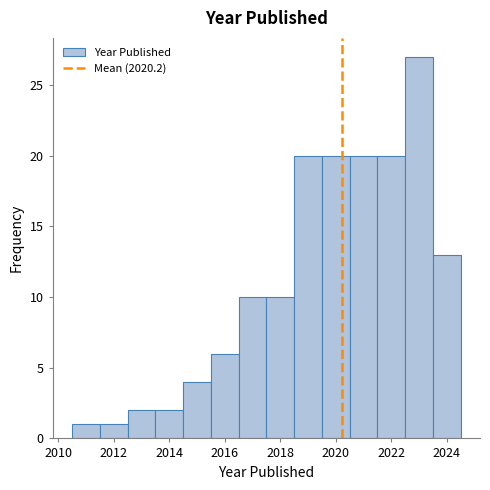

Reading left to right, list every bar in this chart as the range it spans on the x-axis followed by its height. Neither the bar edges nor the heights are printed on the chart, so give them approximately, as read against the axes.

2010.5 to 2011.5: 1
2011.5 to 2012.5: 1
2012.5 to 2013.5: 2
2013.5 to 2014.5: 2
2014.5 to 2015.5: 4
2015.5 to 2016.5: 6
2016.5 to 2017.5: 10
2017.5 to 2018.5: 10
2018.5 to 2019.5: 20
2019.5 to 2020.5: 20
2020.5 to 2021.5: 20
2021.5 to 2022.5: 20
2022.5 to 2023.5: 27
2023.5 to 2024.5: 13